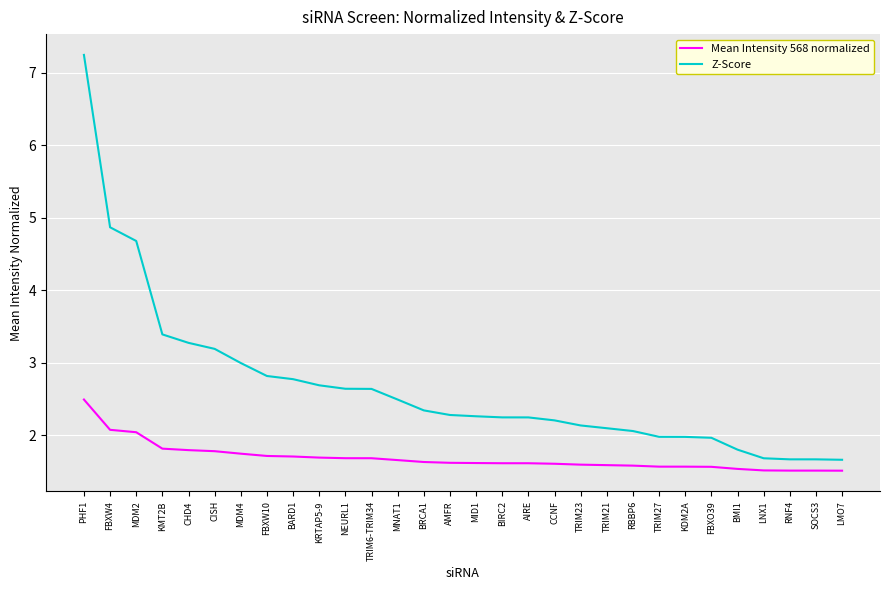

Rank the series by their average value, from highest to lowest.

Z-Score, Mean Intensity 568 normalized